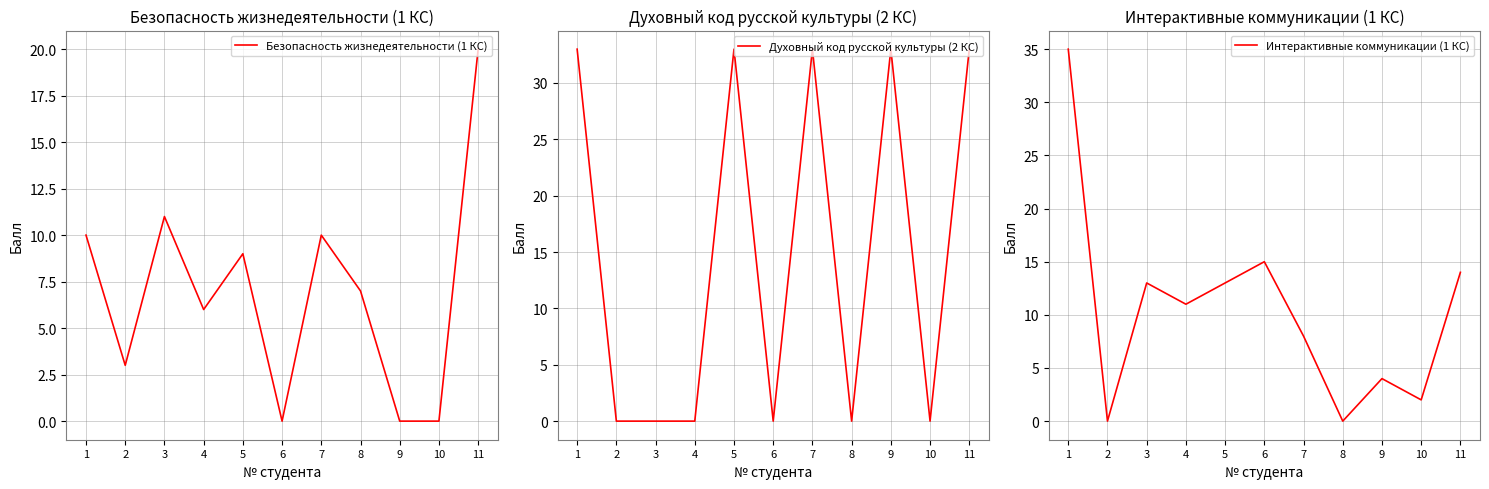

Does the chart have visible grid lines?

Yes